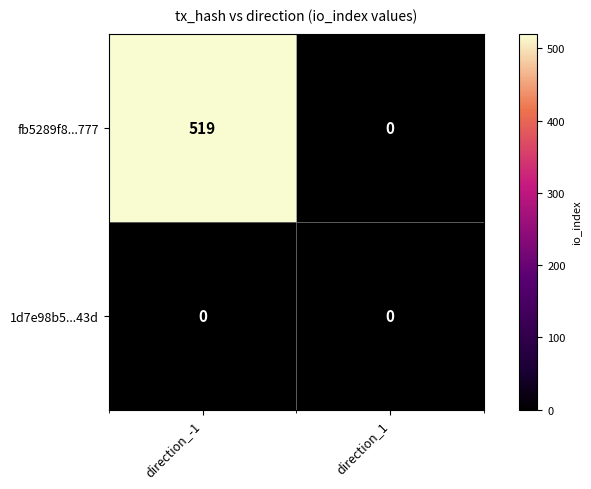

How many data points does each series have?

2